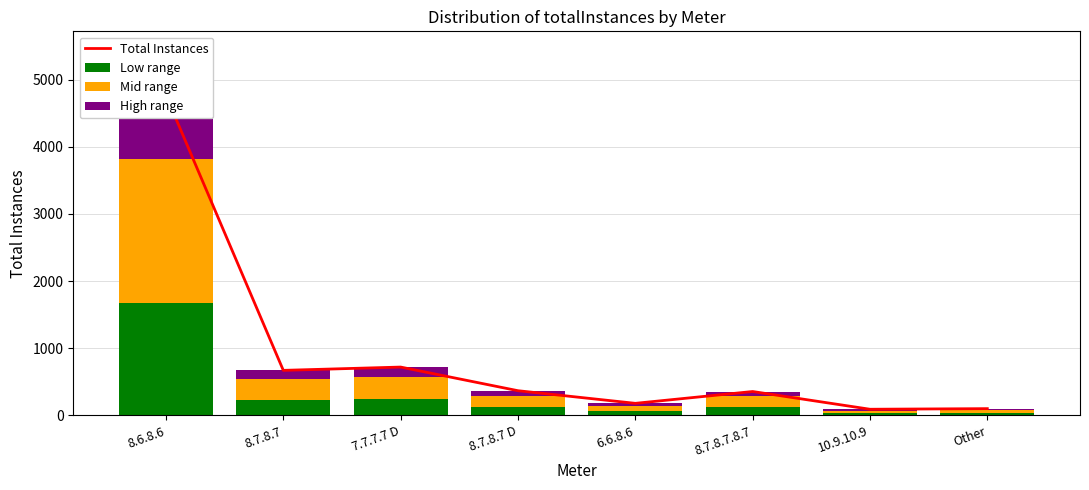

Which has a higher value, 8.7.8.7.8.7 or 10.9.10.9?

8.7.8.7.8.7